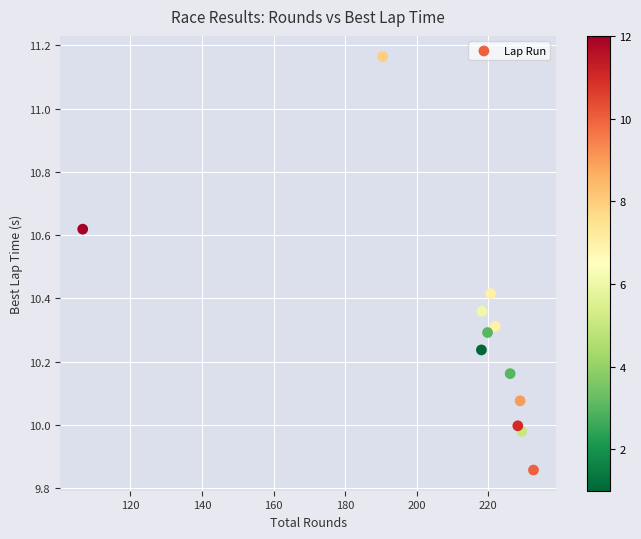

What is the average Y value?

10.3